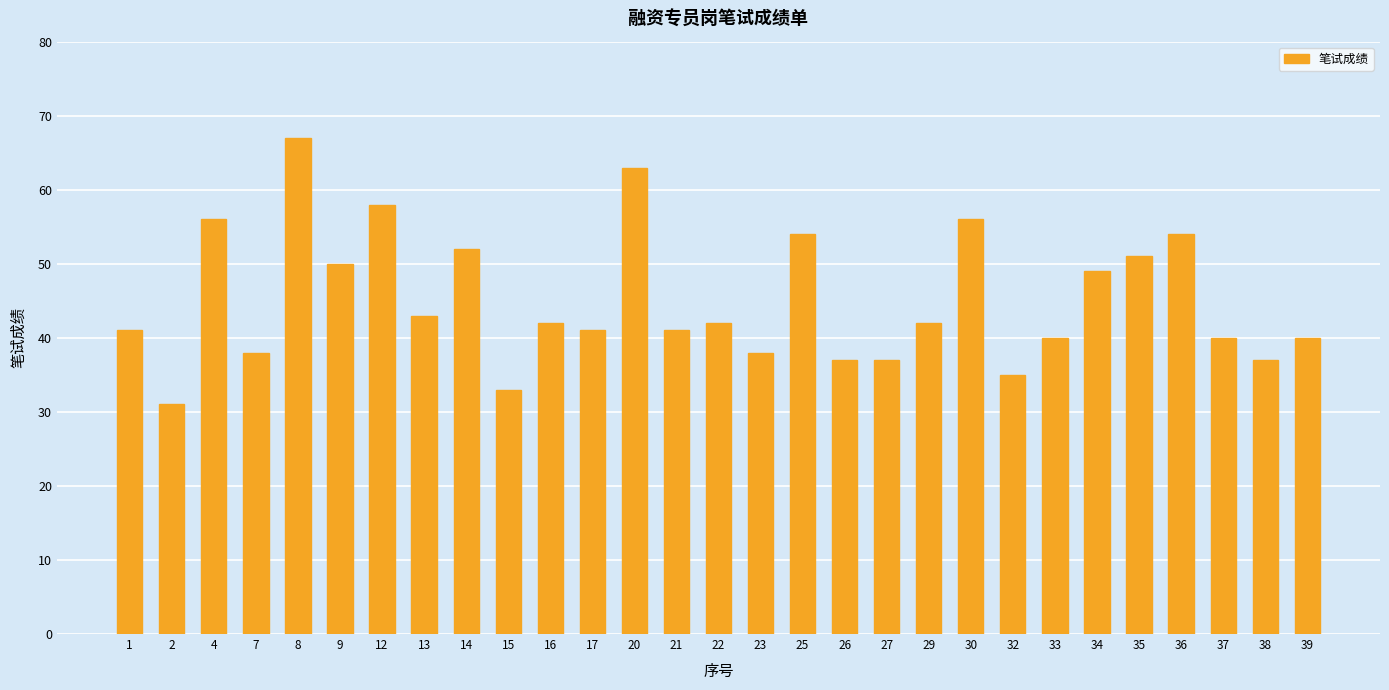

At which label does the data first exceed 42?

4